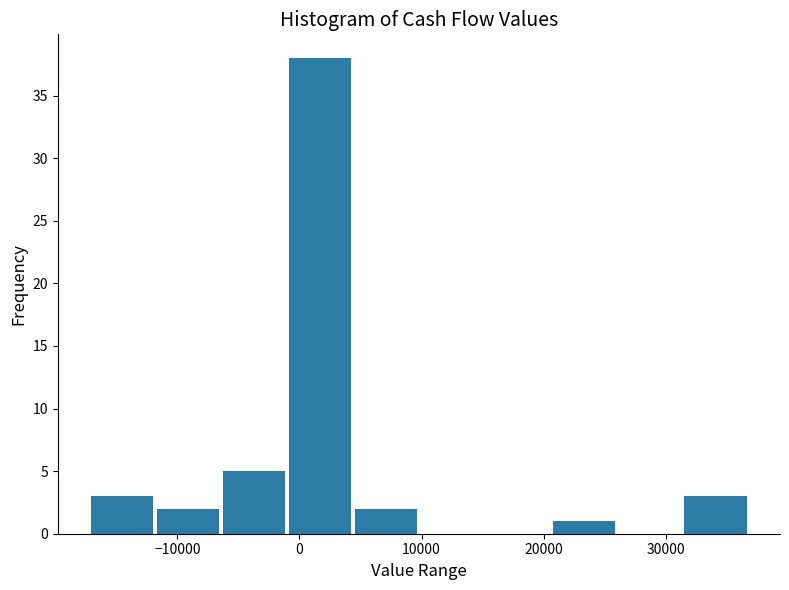

Reading left to right, list every bar in this chart as the range it spans on the x-axis followed by its height. Neither the bar edges nor the heights are printed on the chart, so give them approximately, as read against the axes.

-17000 to -12000: 3
-12000 to -6000: 2
-6000 to -1000: 5
-1000 to 4000: 38
4000 to 10000: 2
10000 to 15000: 0
15000 to 21000: 0
21000 to 26000: 1
26000 to 31000: 0
31000 to 37000: 3